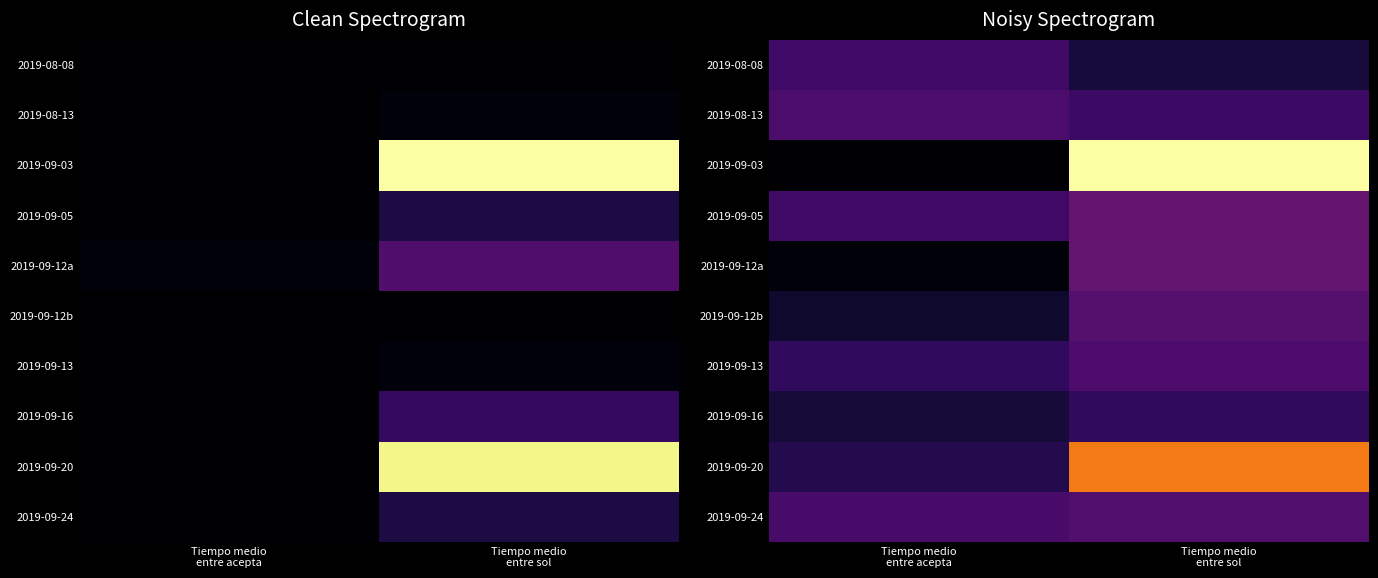

Is the value of 2019-09-12a at Tiempo medio entre acepta greater than the value of 2019-09-16 at Tiempo medio entre acepta?

No